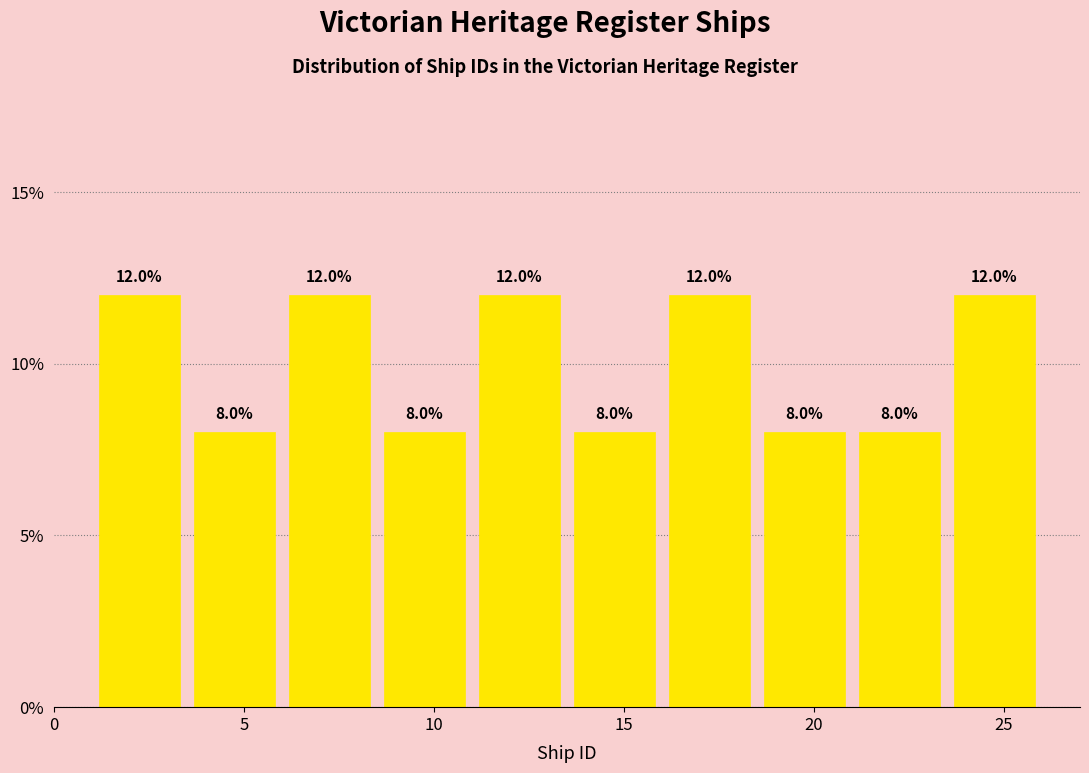

Reading left to right, list every bar in this chart as the range it spans on the x-axis followed by its height.

1.0 to 3.5: 12.0
3.5 to 6.0: 8.0
6.0 to 8.5: 12.0
8.5 to 11.0: 8.0
11.0 to 13.5: 12.0
13.5 to 16.0: 8.0
16.0 to 18.5: 12.0
18.5 to 21.0: 8.0
21.0 to 23.5: 8.0
23.5 to 26.0: 12.0